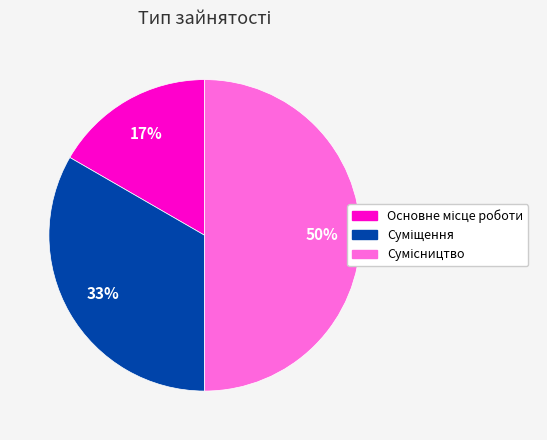

Count the number of slices in the pie.

3